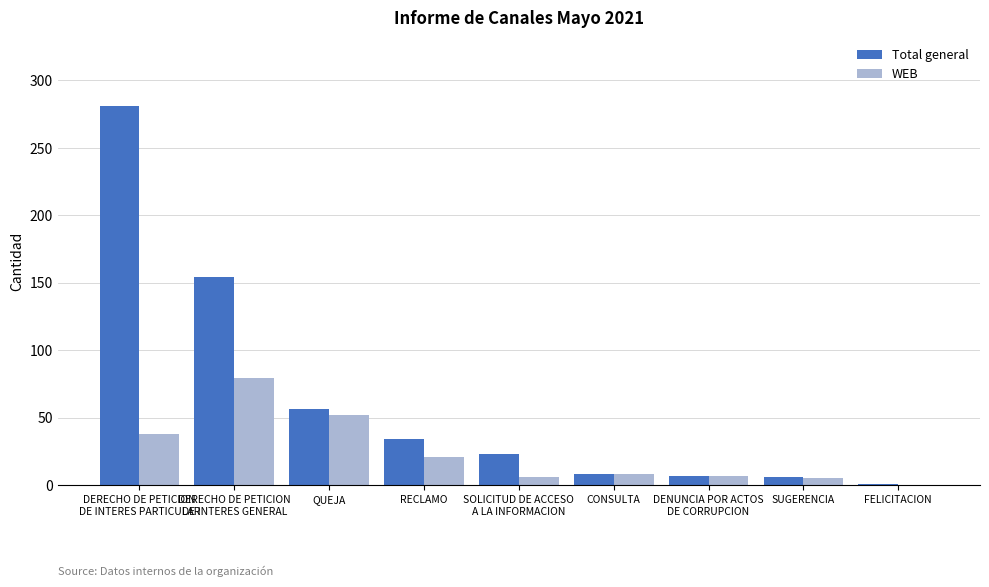

Count the number of data series in this chart.

2